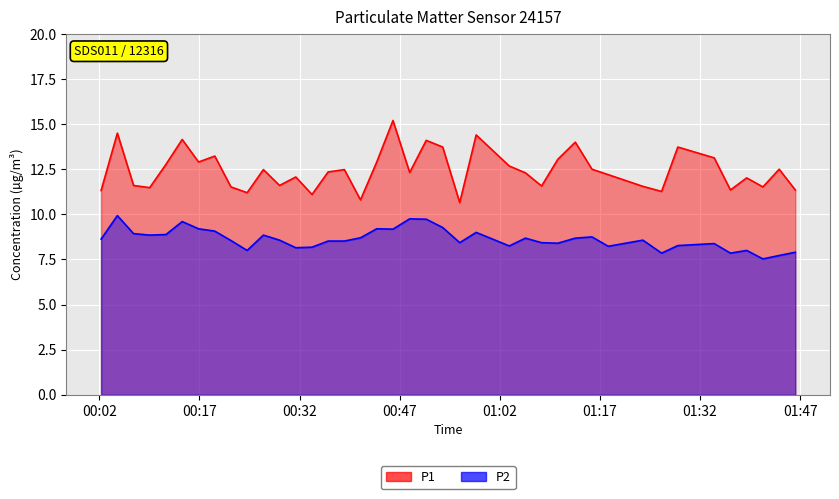

How many lines are shown in the chart?

2